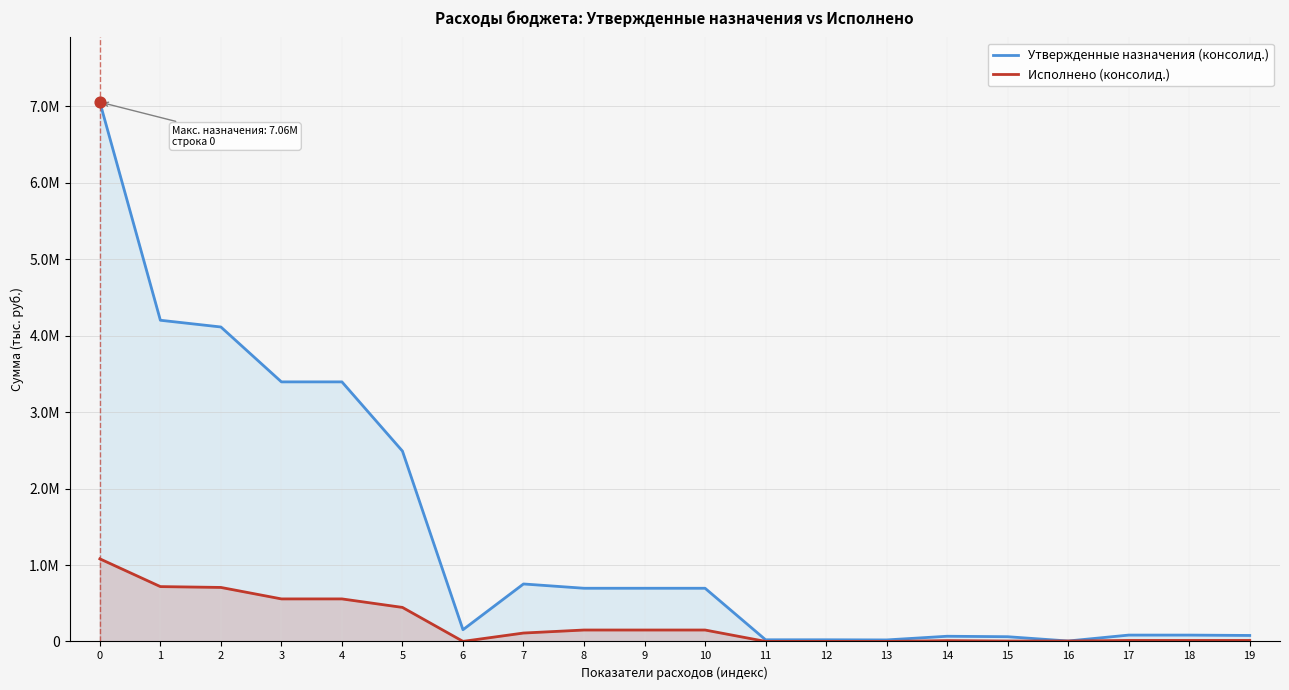

Which series reaches the minimum Y coordinate?

Исполнено (консолид.)